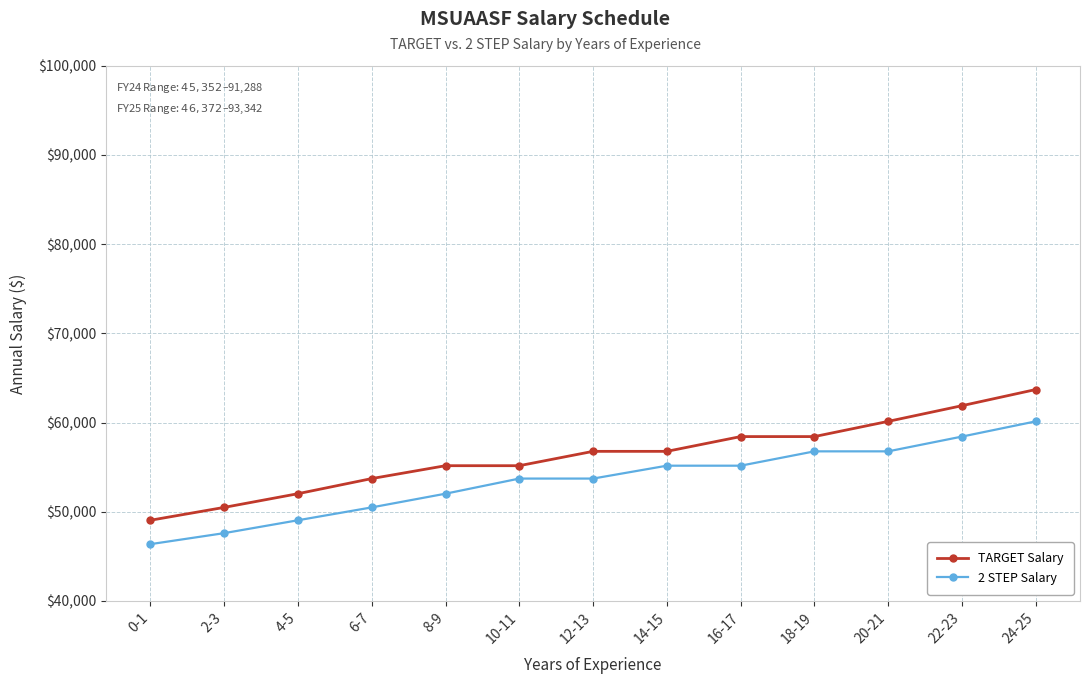

Which series has the largest total across all categories?

TARGET Salary